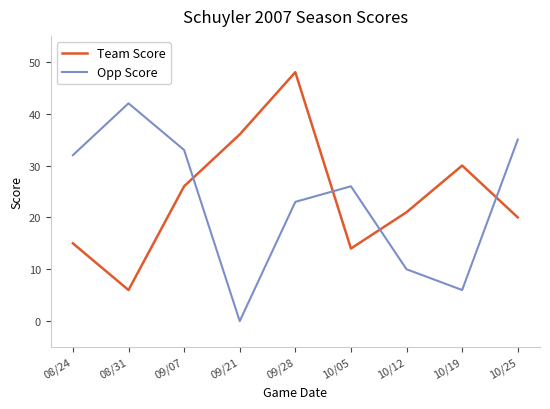

Where do Opp Score and Team Score first cross each other?

09/07 and 09/21